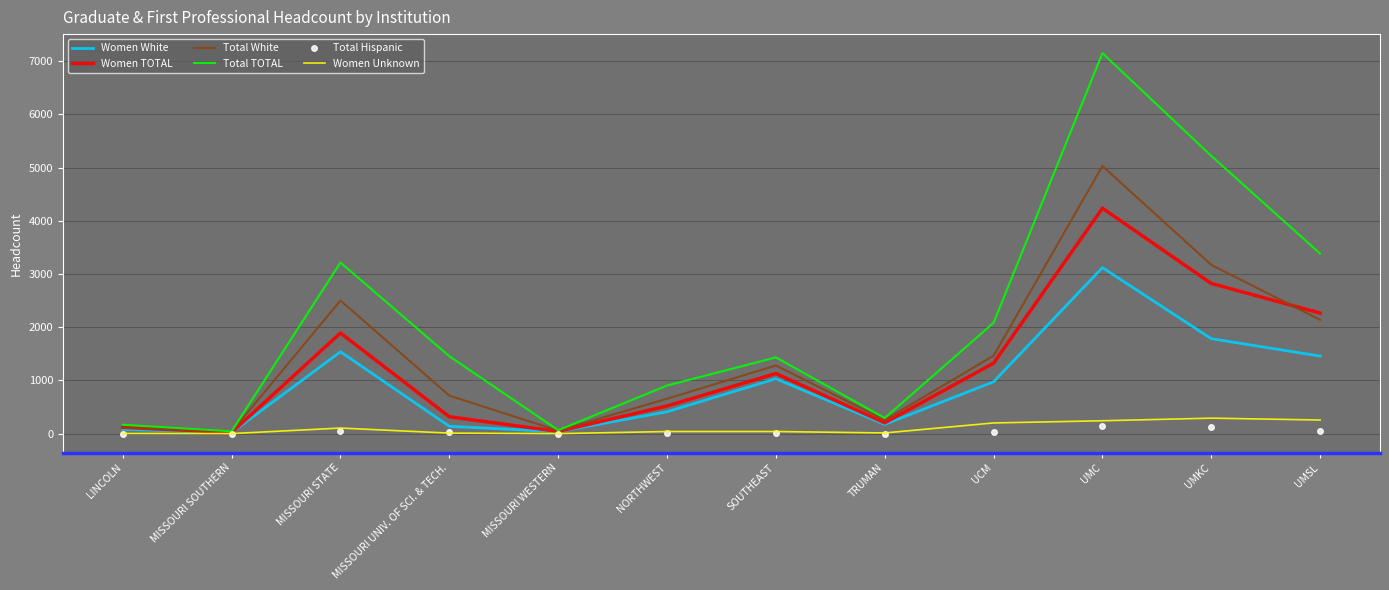

What is the greatest value displayed?

7150